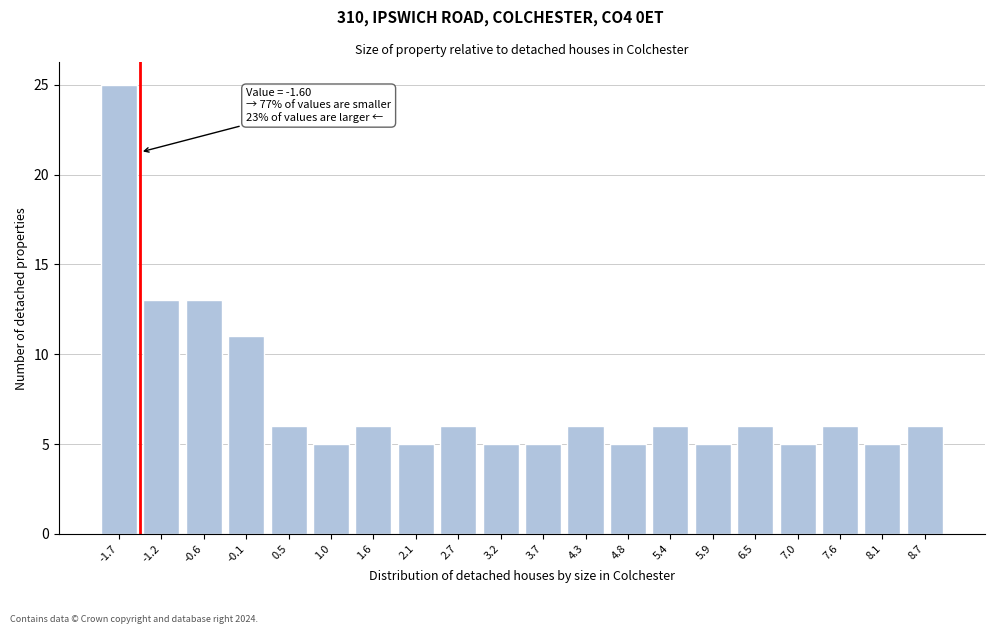

Reading right to left, extract all data points from this chart.

6	5	6	5	6	5	6	5	6	5	5	6	5	6	5	6	11	13	13	25